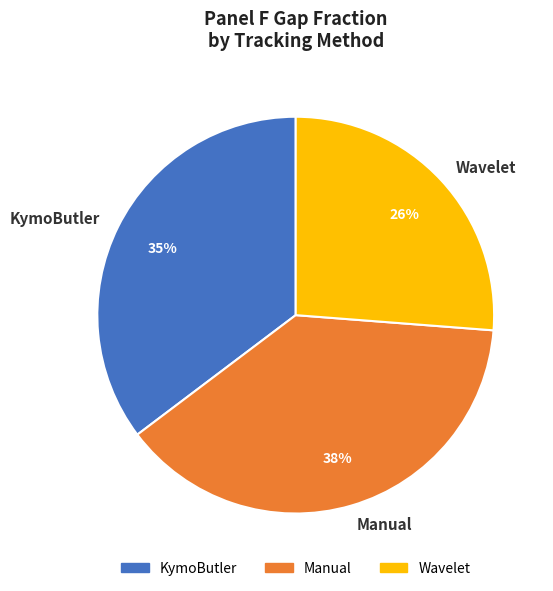

To the nearest percent, what is the difference between the largest and smallest slice percentages?

12%